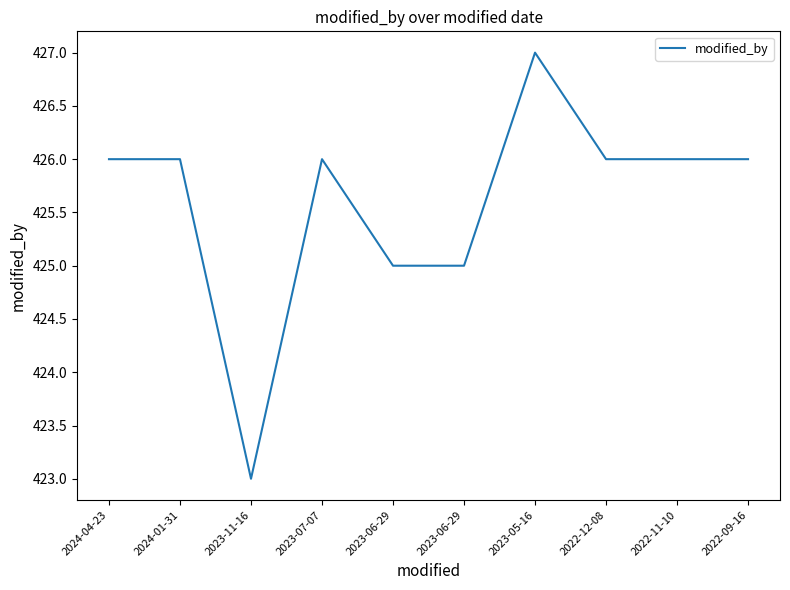

What is the average value?

426